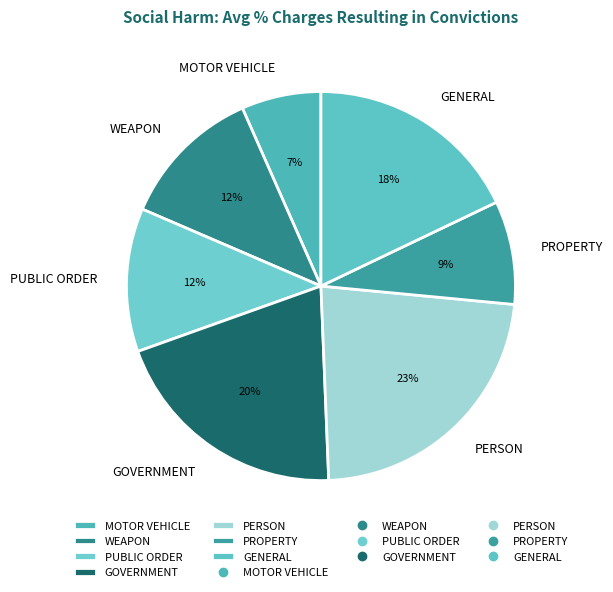

Between GENERAL and PERSON, which is larger?

PERSON